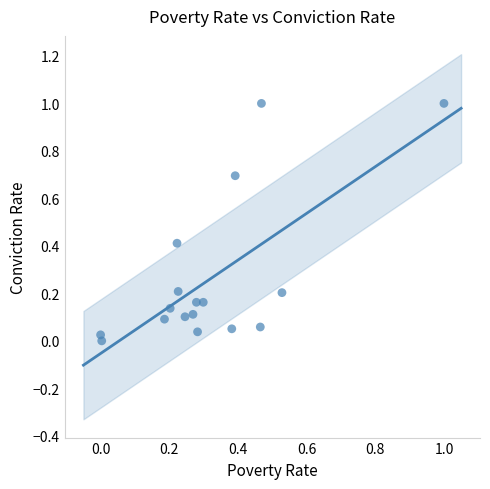

What is the range of X values (max minus min)?

1.0